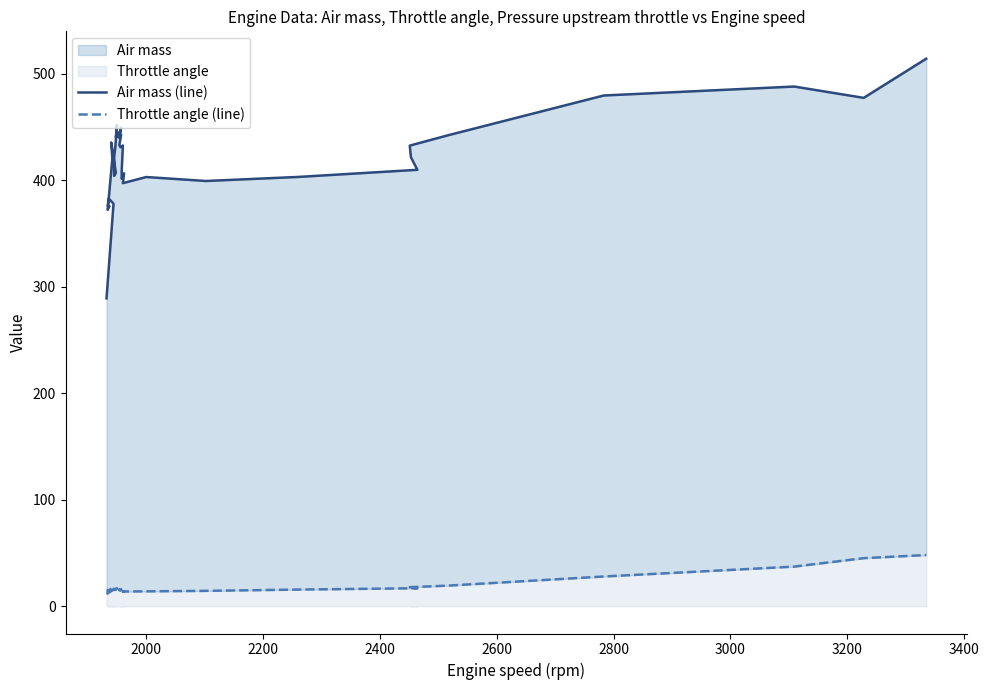

What is the difference between the second highest and minimum values in the Throttle angle (line) series?

33.6